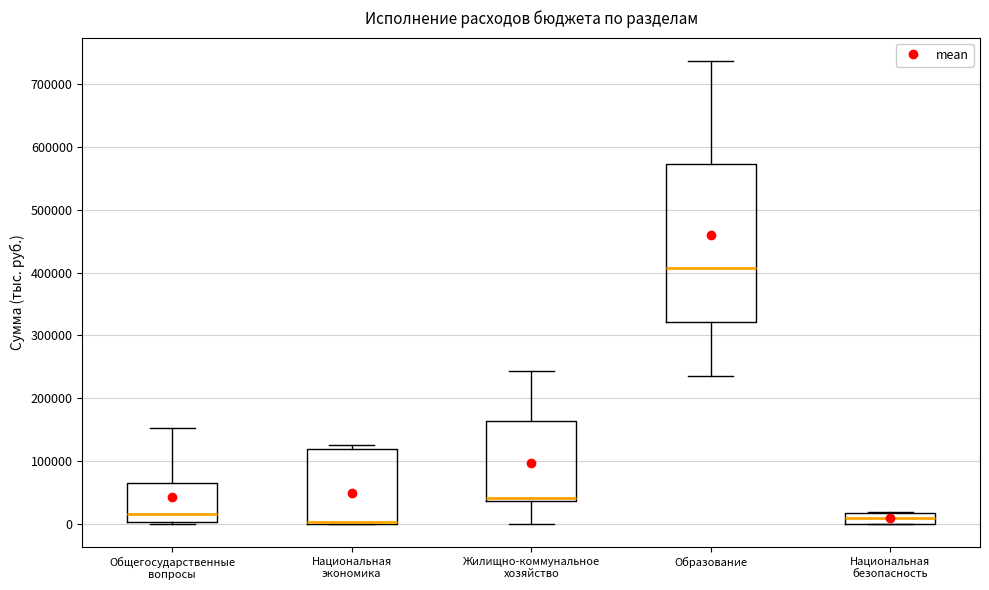

Reading left to right, read every box against the y-axis: the position of its median line, the range the box covers, and the ends of its whiskers. The values are not printed on the chart, so give them approximately, as read against the axis.

Общегосударственные вопросы: median 20000, box 0 to 60000, whiskers 0 (just below the box's lower edge) to 150000
Национальная экономика: median 0 (just above the box's lower edge), box 0 to 120000, whiskers 0 to 130000
Жилищно-коммунальное хозяйство: median 40000 (just above the box's lower edge), box 40000 to 160000, whiskers 0 to 240000
Образование: median 410000, box 320000 to 570000, whiskers 240000 to 740000
Национальная безопасность: median 10000, box 0 to 20000, whiskers 0 to 20000